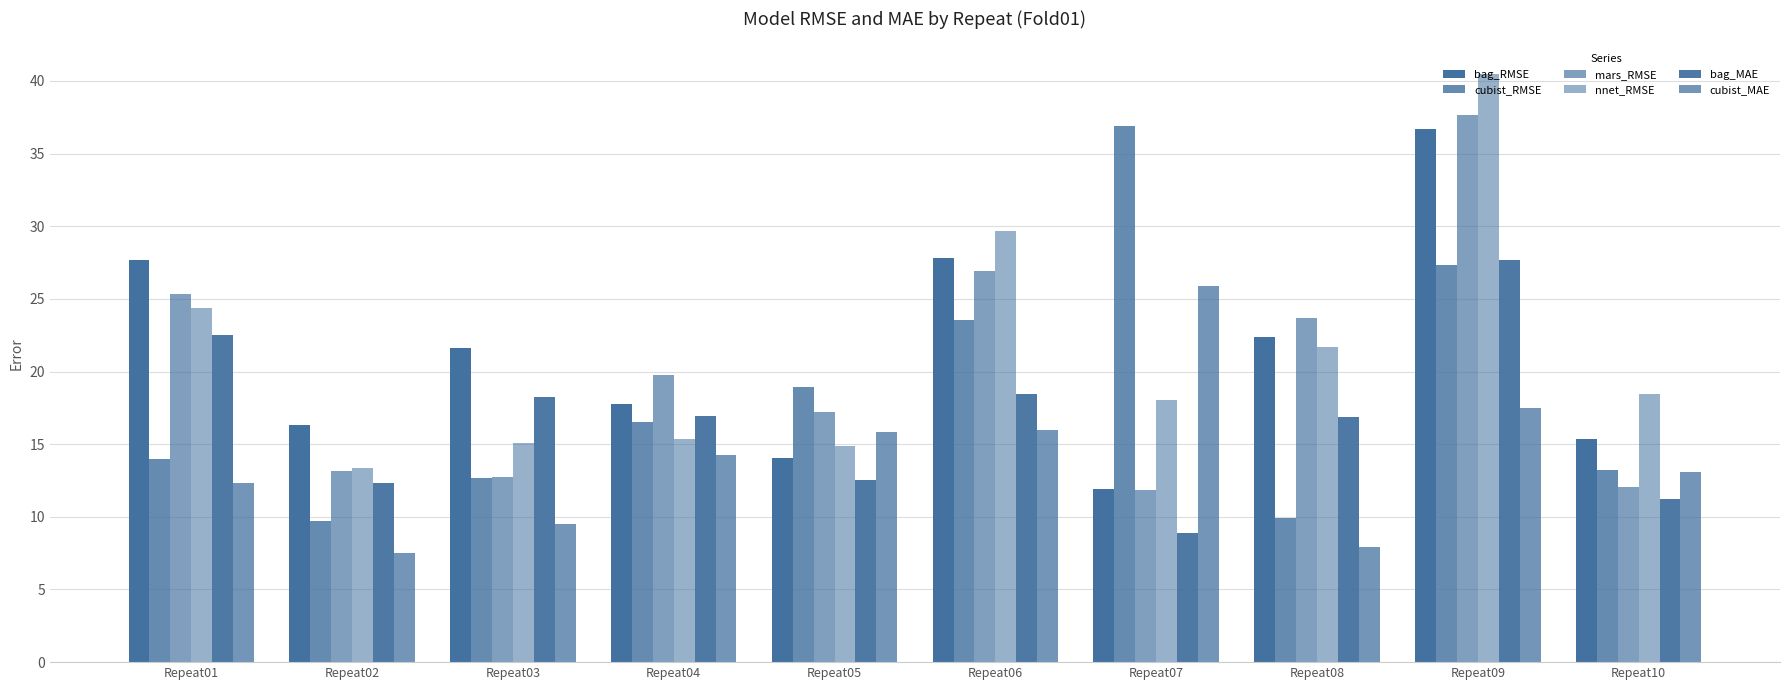

Which series has the largest range (max minus min)?

cubist_RMSE